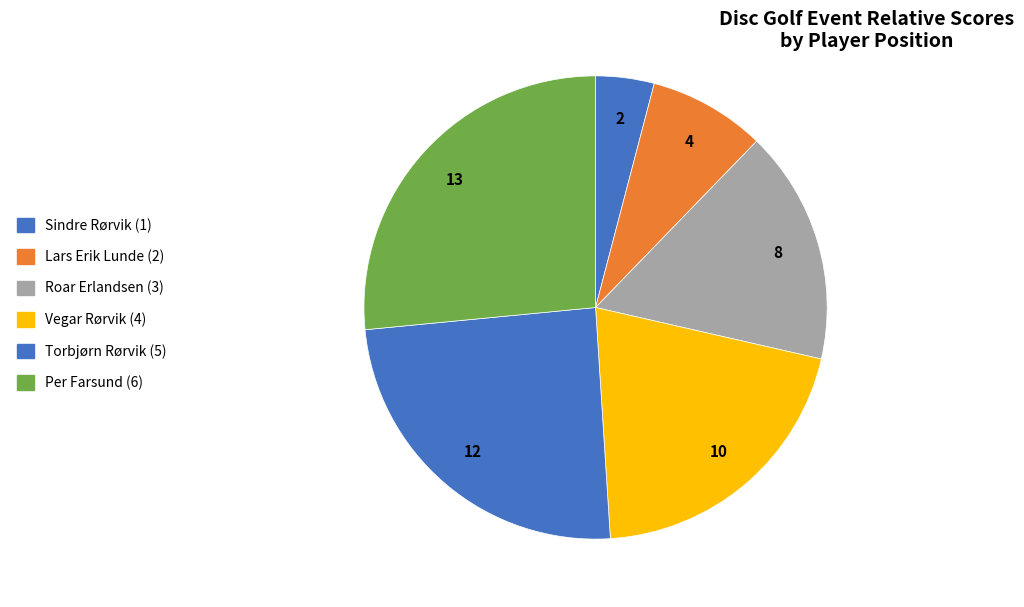

Which category has the smallest portion of the pie?

Sindre Rørvik (1)